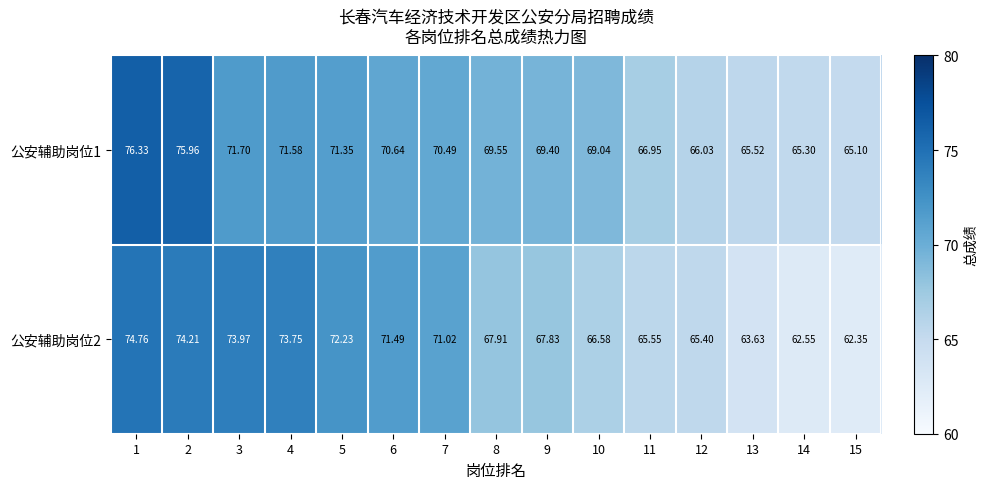

Is the value of 公安辅助岗位1 at 6 greater than the value of 公安辅助岗位2 at 2?

No